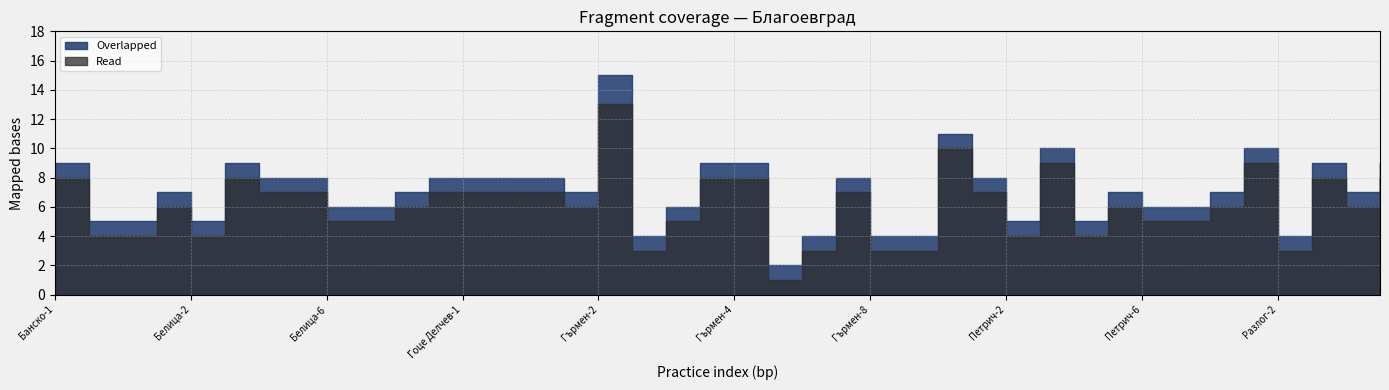

Between Петрич-3 and Белица-4, which is larger?

Петрич-3